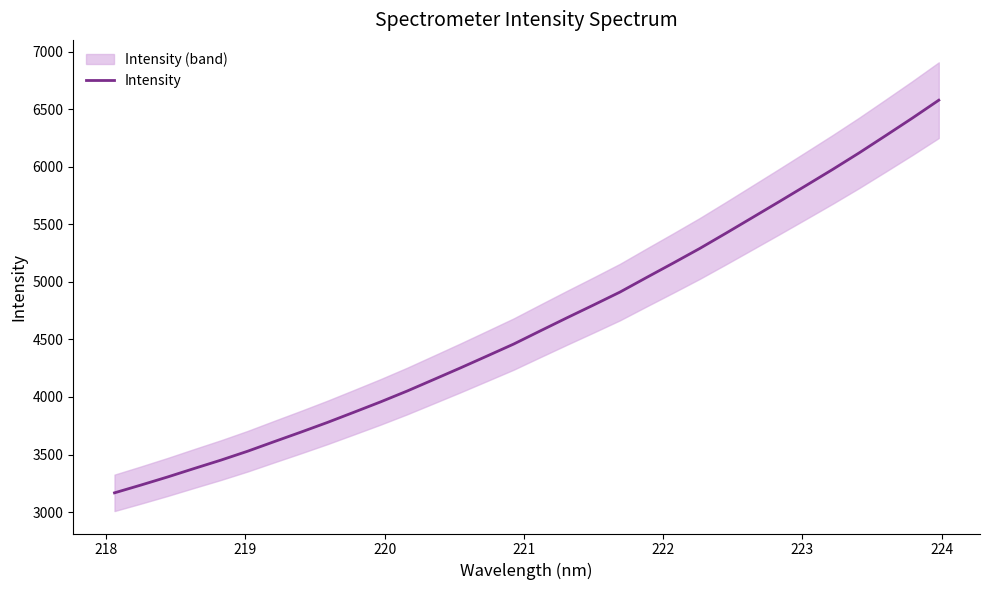

What is the highest value of the Intensity series?

6579.5